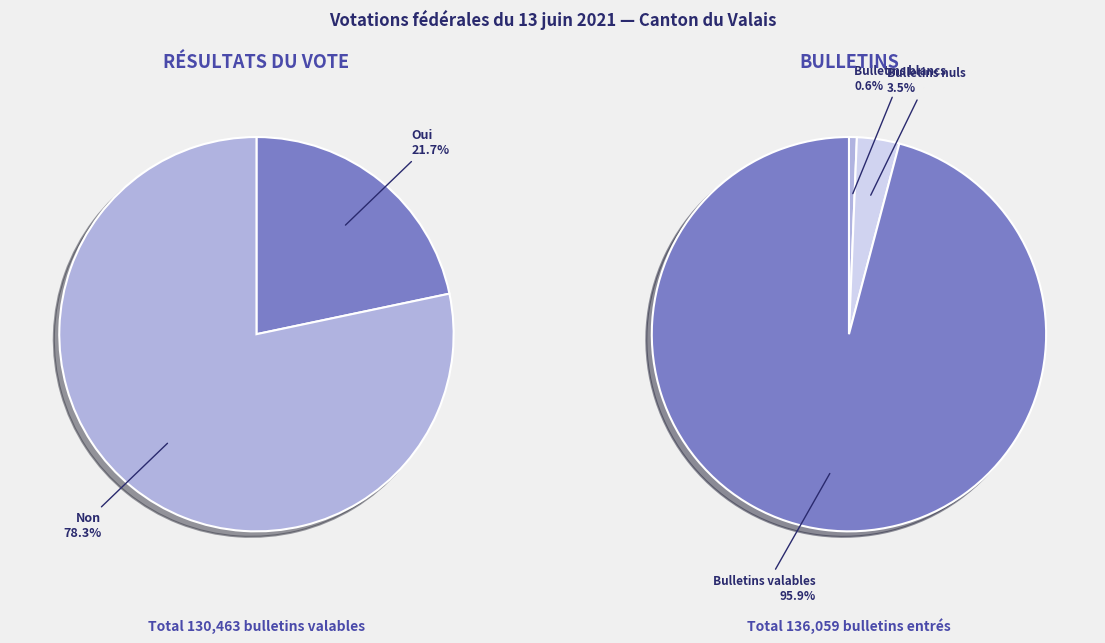

What percentage is NOT represented by Non?

21.7%